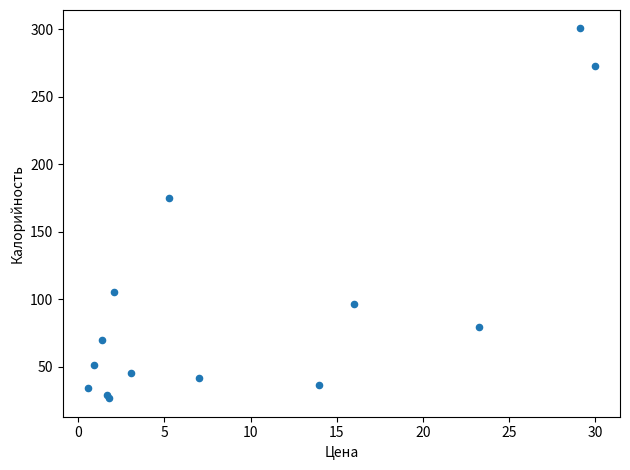

What Y value in the scatter plot is closest to 163?

175.0